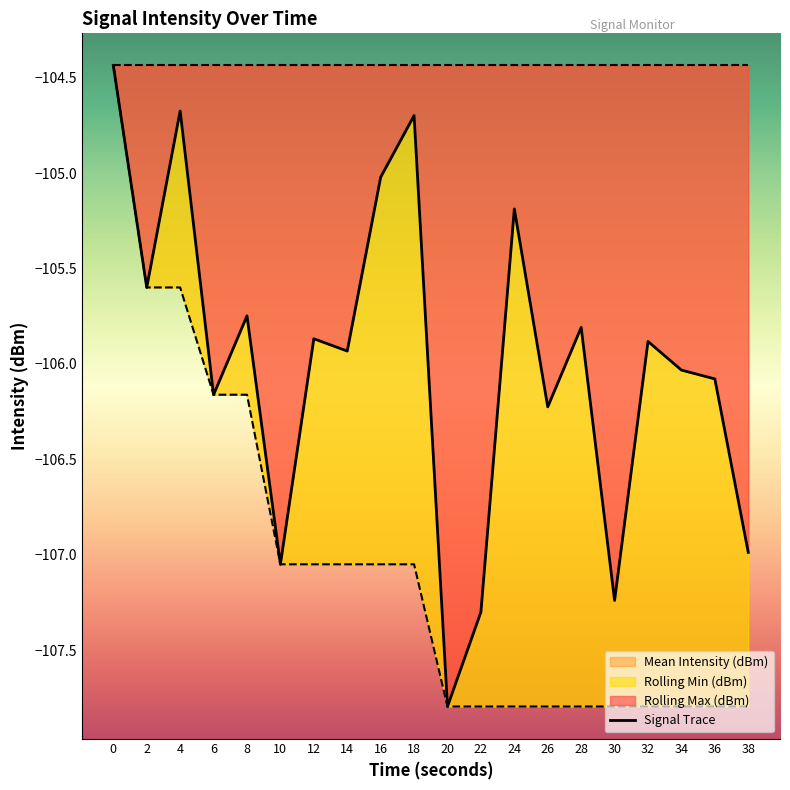

Rank the categories by value from highest to lowest.

0, 4, 18, 16, 24, 2, 8, 28, 12, 32, 14, 34, 36, 6, 26, 38, 10, 30, 22, 20